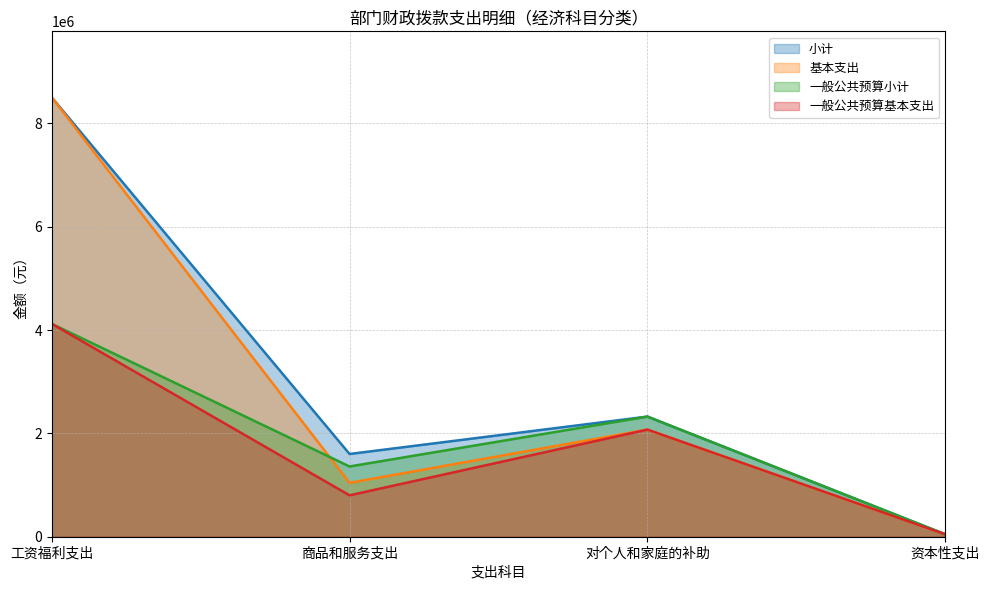

True or false: 一般公共预算小计 has a value of 46240.0 at 资本性支出.

True